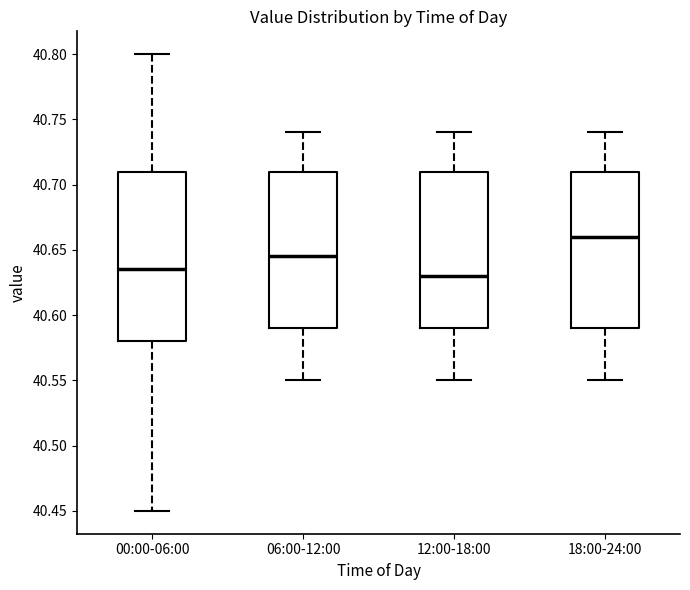

Where is the lower edge of the box for 00:00-06:00 on the y-axis? The values are not printed on the chart, so give them approximately, as read against the axis.

40.580